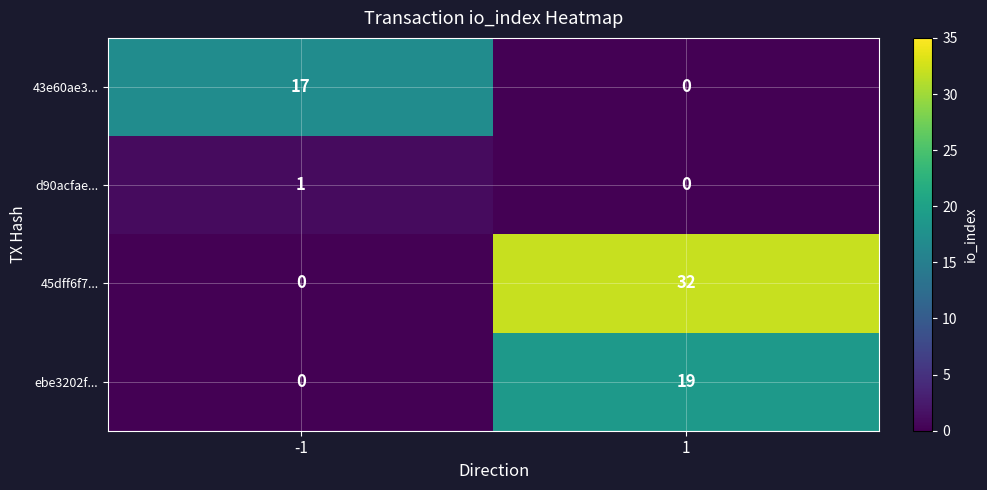

Reading left to right, transcribe all the data shown in this chart.

43e60ae3...: 17	0
d90acfae...: 1	0
45dff6f7...: 0	32
ebe3202f...: 0	19